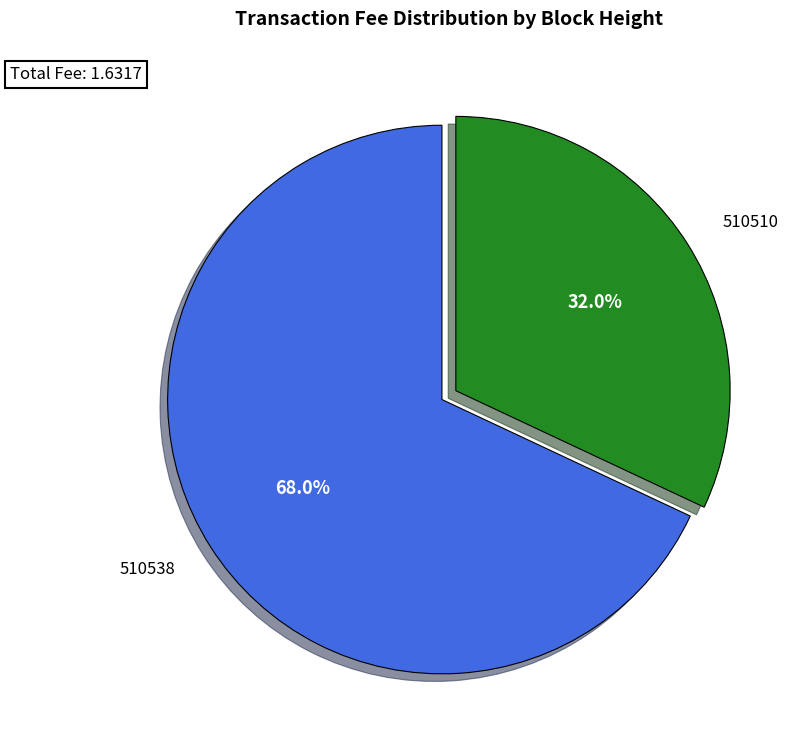

What portion of the pie excludes 510510?

68.0%